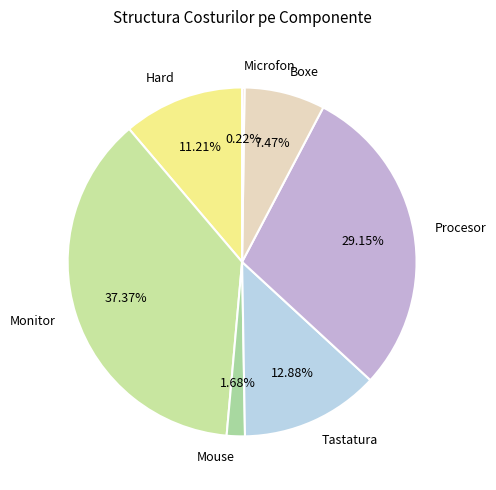

Between Boxe and Monitor, which is larger?

Monitor